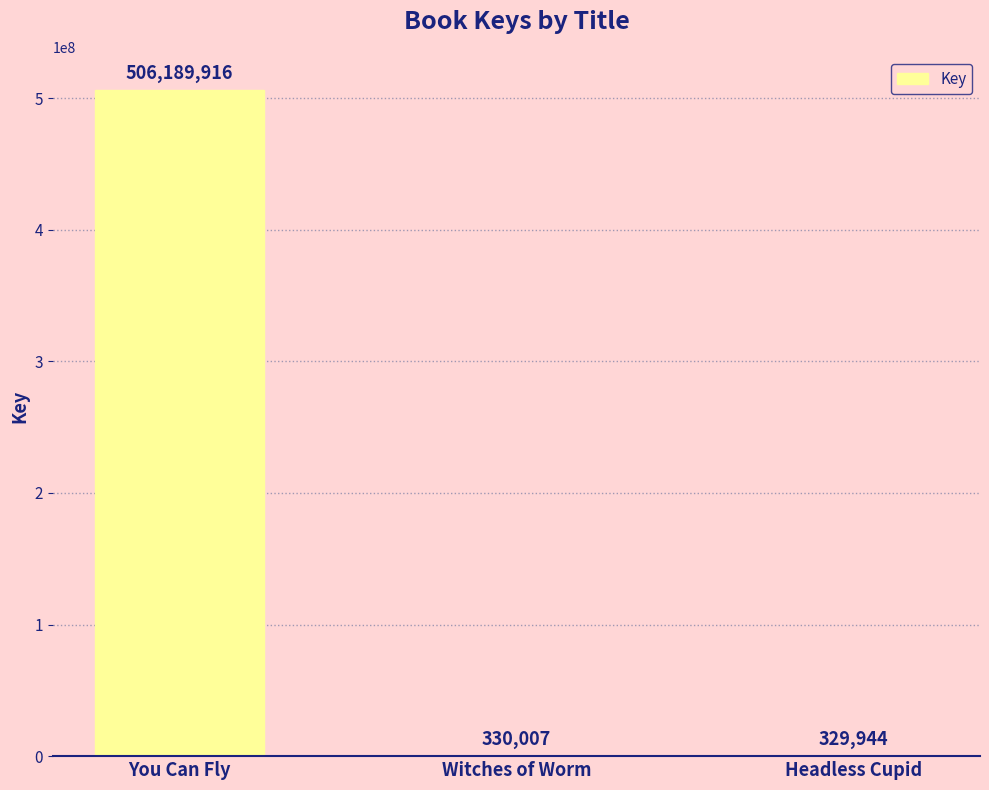

Approximately how many times larger is the value at You Can Fly compared to Witches of Worm?

1533.9